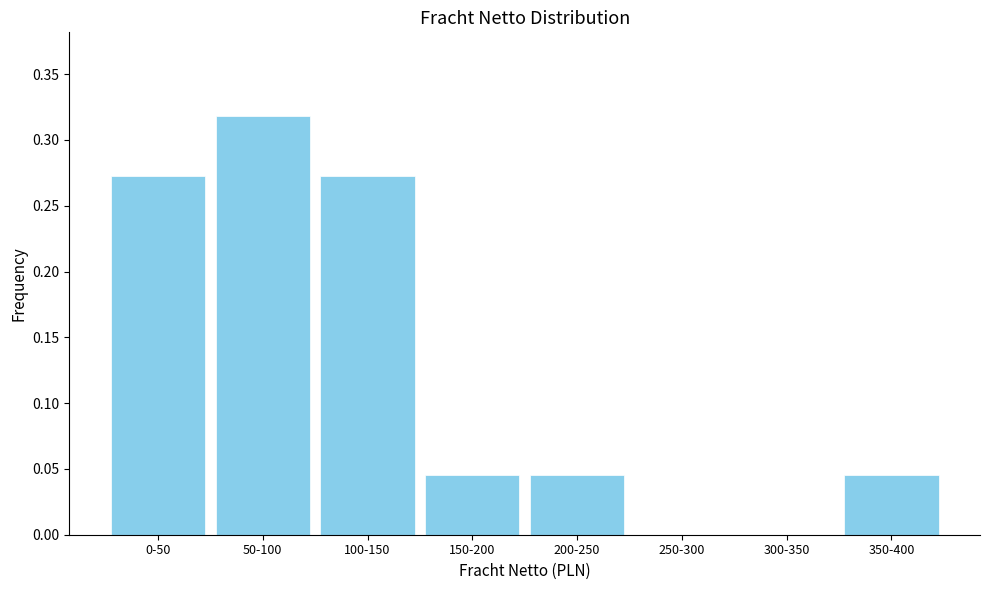

What is the change in value from 50-100 to 250-300?

-0.3